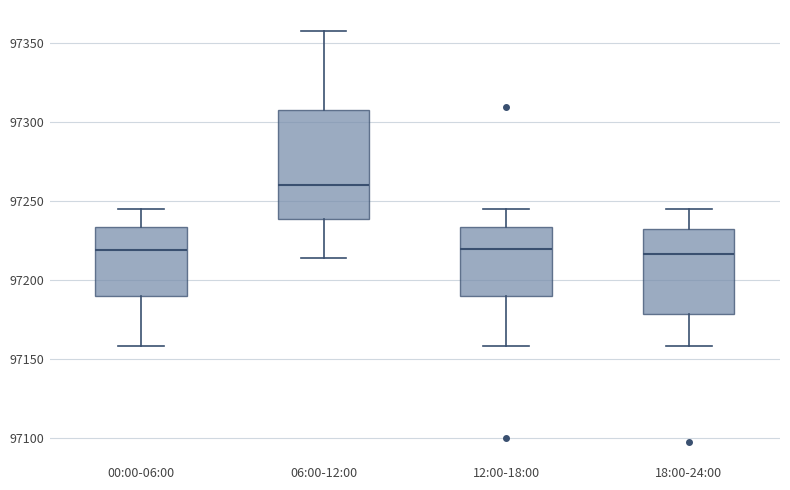

Reading left to right, transcribe this box plot: for each box, give where its median line is, the range the box spans, and where its two whiskers end, as read against the y-axis. The values are not printed on the chart, so give them approximately, as read against the axis.

00:00-06:00: median 97220, box 97190 to 97235, whiskers 97160 to 97245
06:00-12:00: median 97260, box 97240 to 97310, whiskers 97215 to 97360
12:00-18:00: median 97220, box 97190 to 97235, whiskers 97160 to 97245
18:00-24:00: median 97215, box 97180 to 97235, whiskers 97160 to 97245